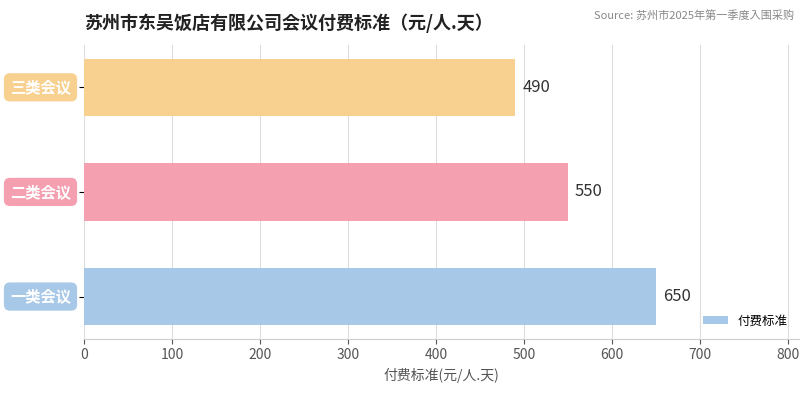

What is the greatest value displayed?

650